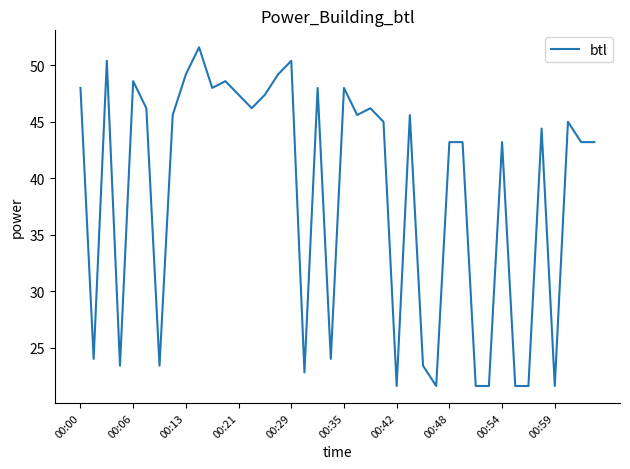

What is the difference between the maximum and minimum values?

30.0